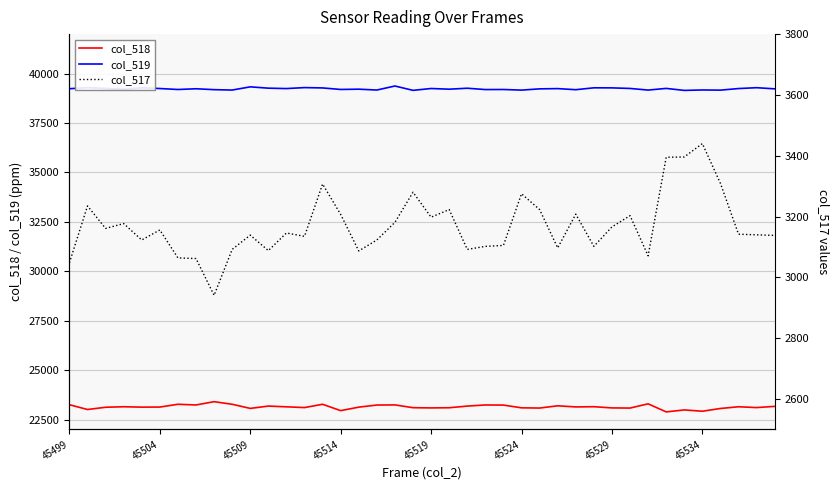

True or false: col_518 and col_519 intersect in this chart.

False